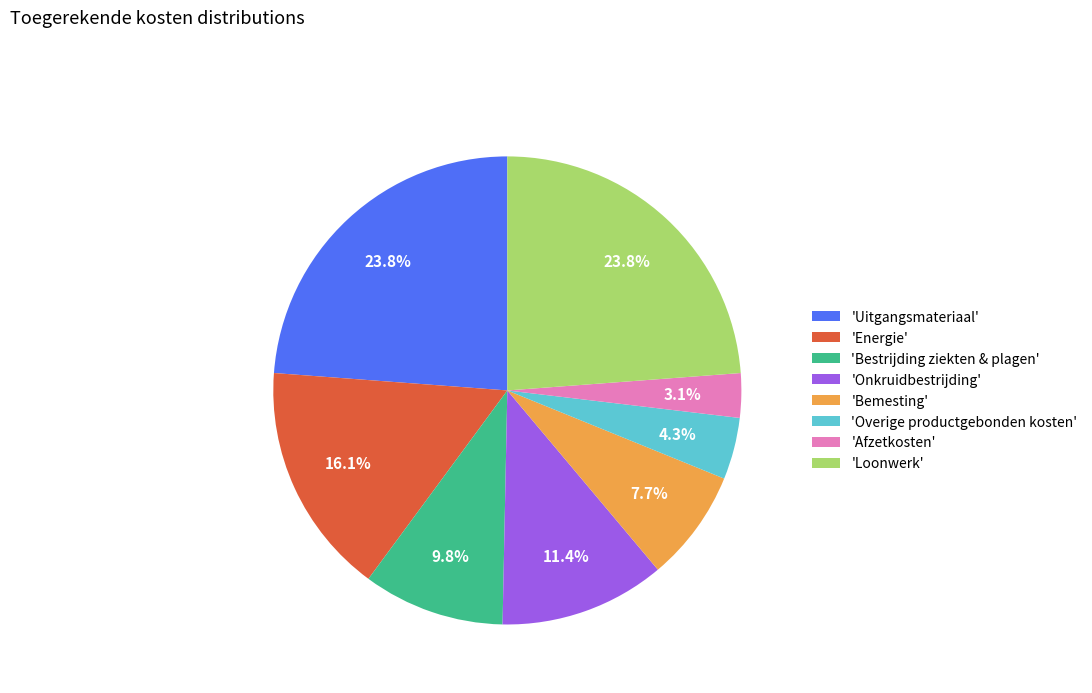

Combined, do 'Bemesting' and 'Bestrijding ziekten & plagen' account for over 50%?

No